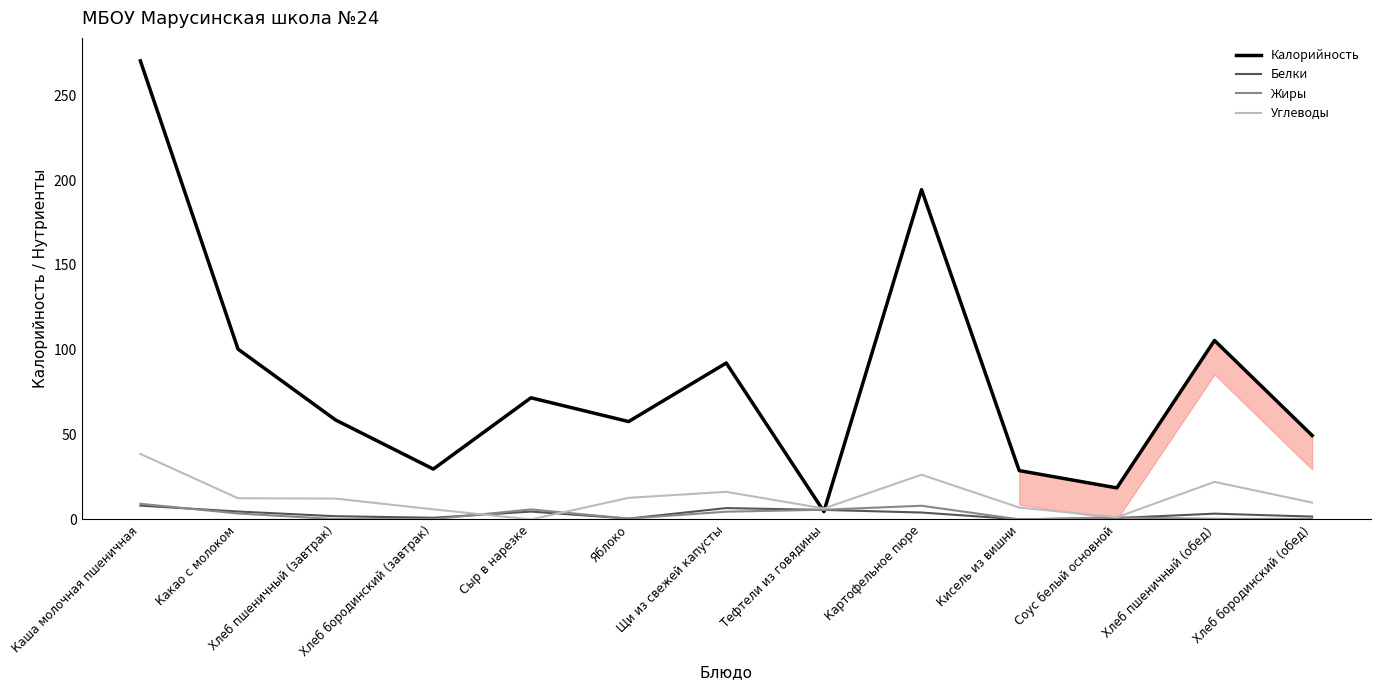

Which category has the highest value across all series?

Каша молочная пшеничная